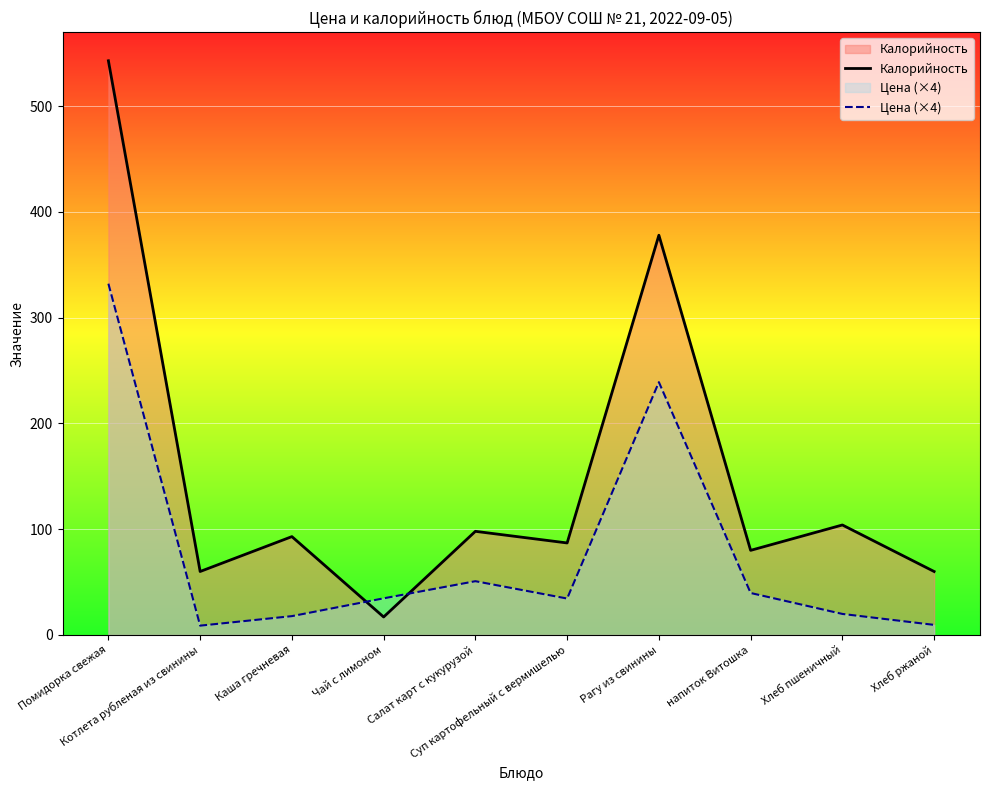

What is the maximum value for Цена (×4)?

332.2